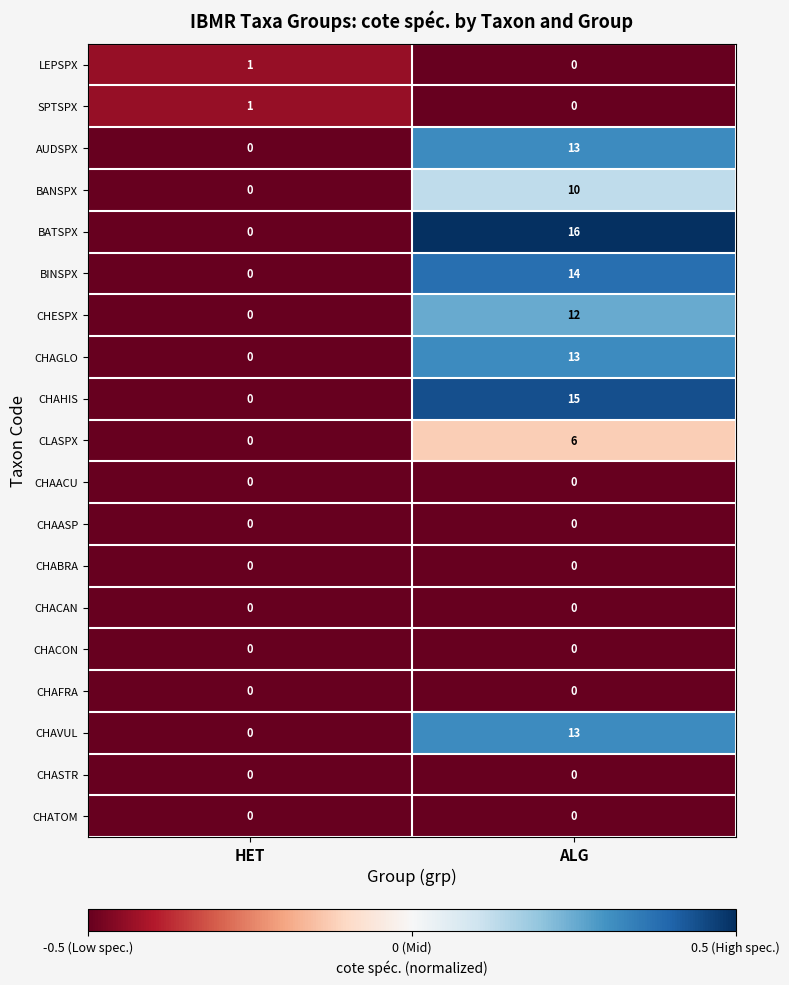

How many data points does each series have?

2